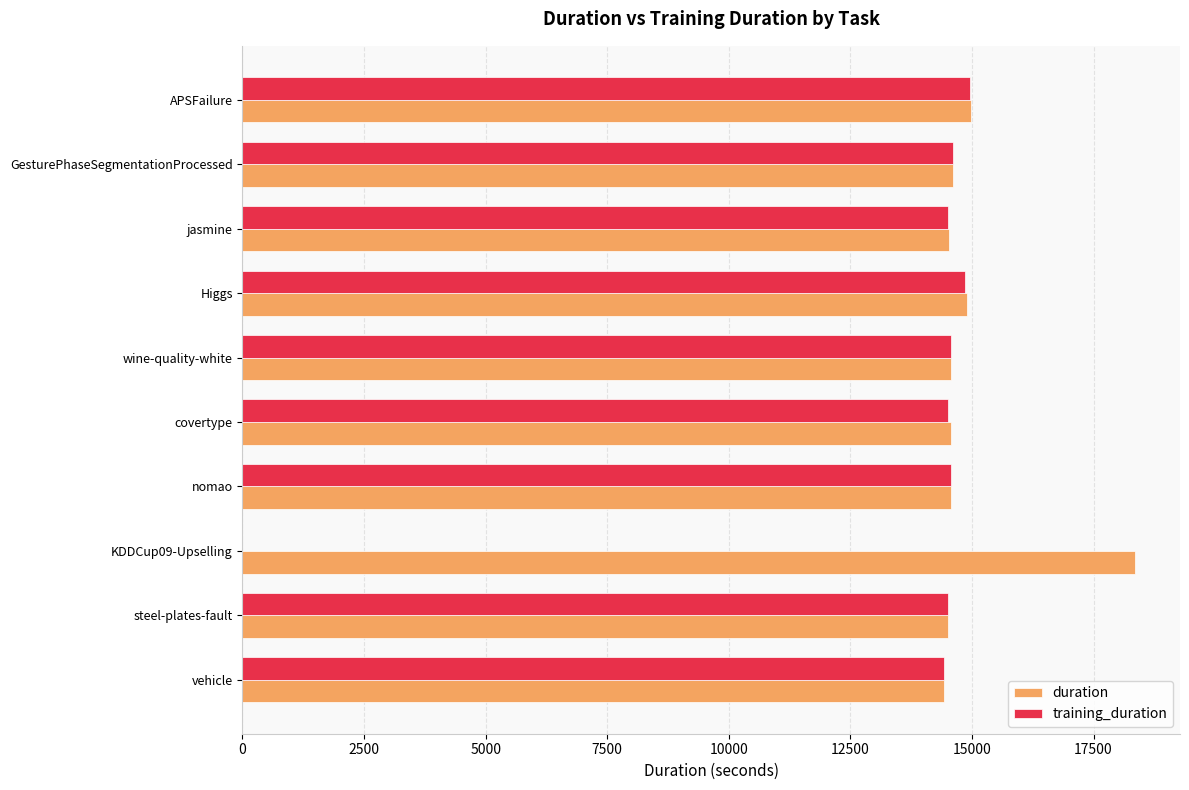

How many positive values does the training_duration series have?

9